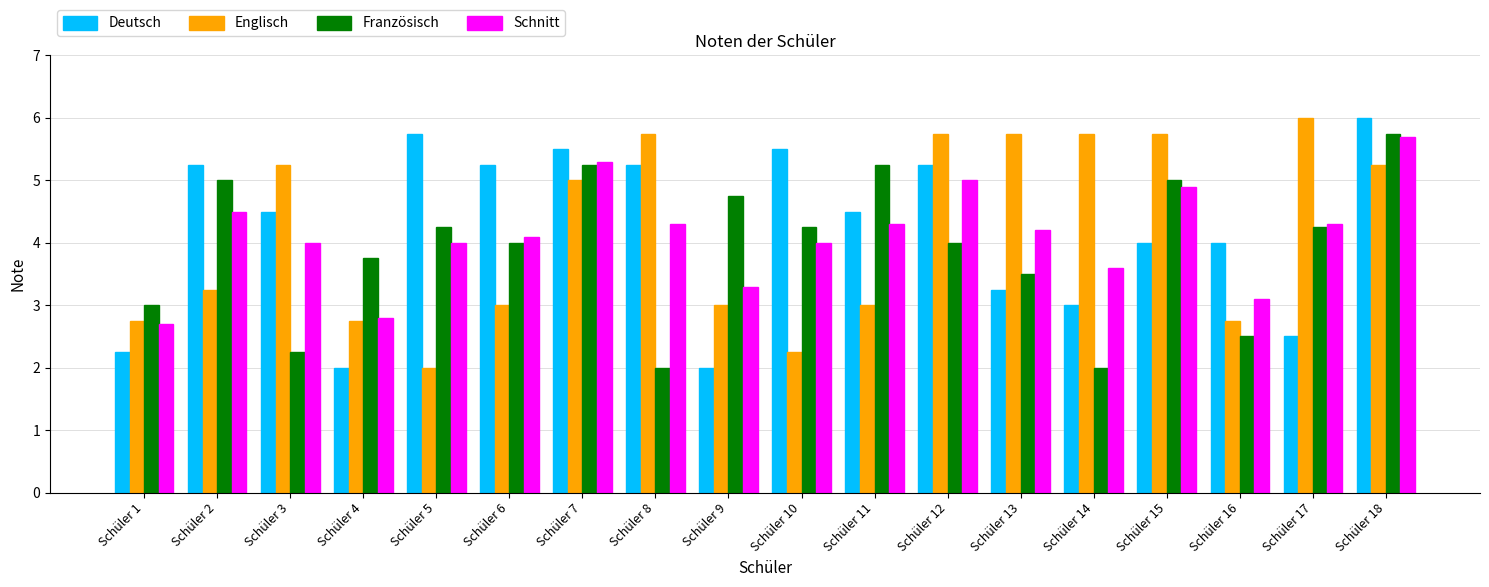

Where does the Schnitt series first go above 4?

Schüler 2